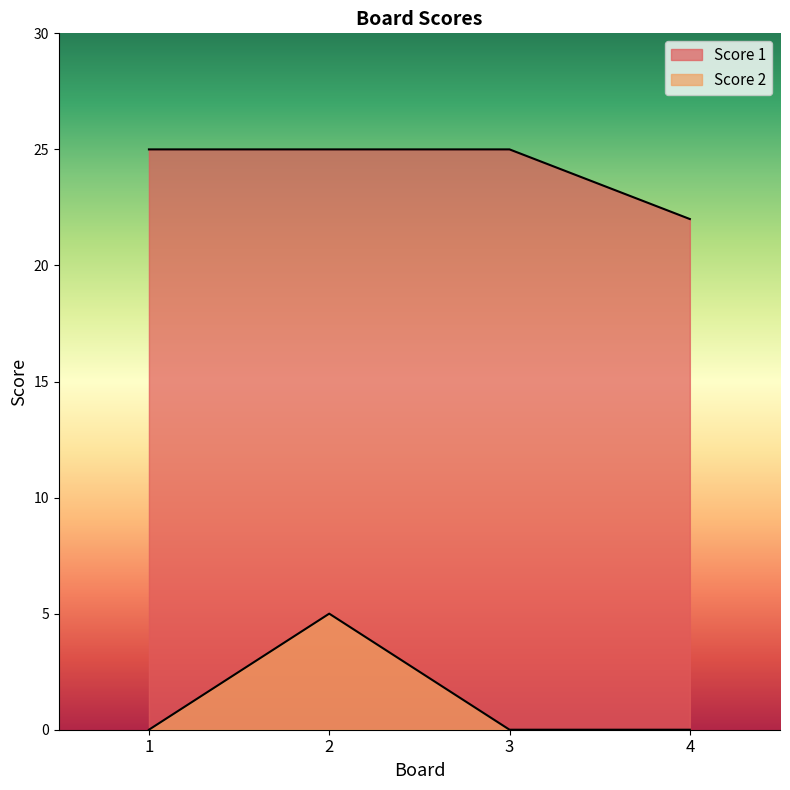

At 2, list the series in order from largest to smallest.

Score 1, Score 2